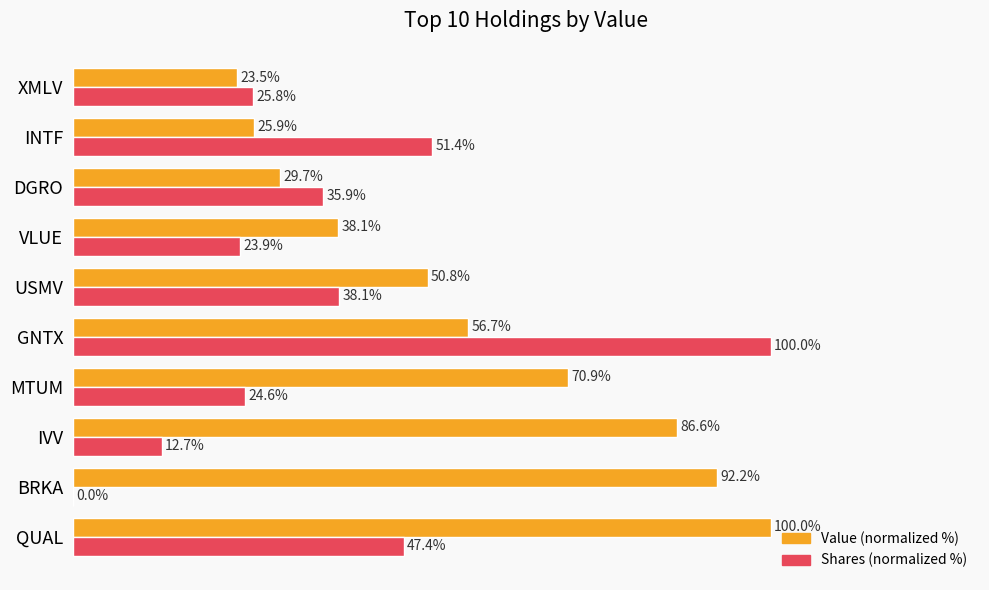

At which category is the sum across all series the highest?

GNTX